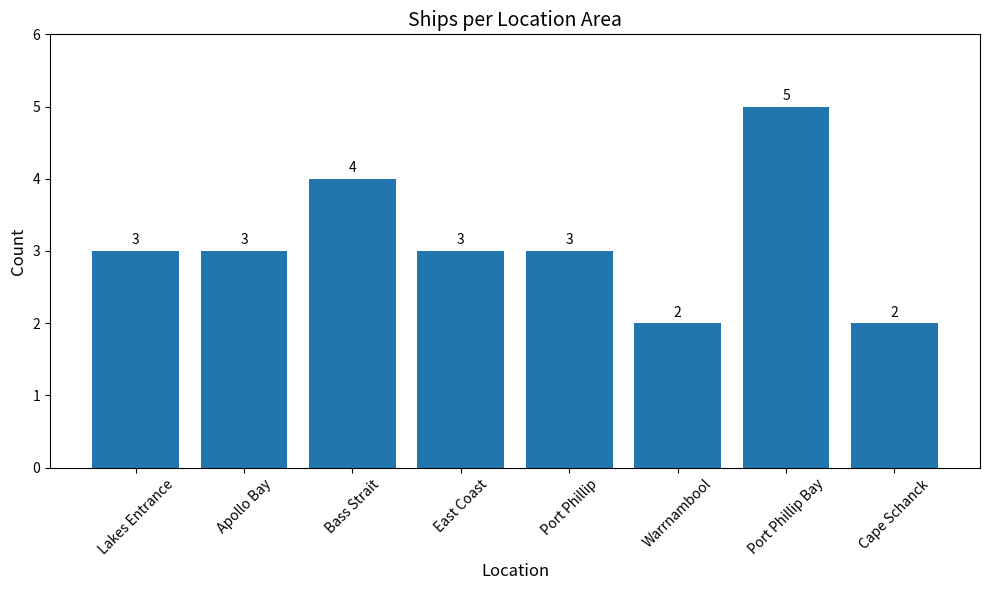

Between Cape Schanck and Bass Strait, which is larger?

Bass Strait